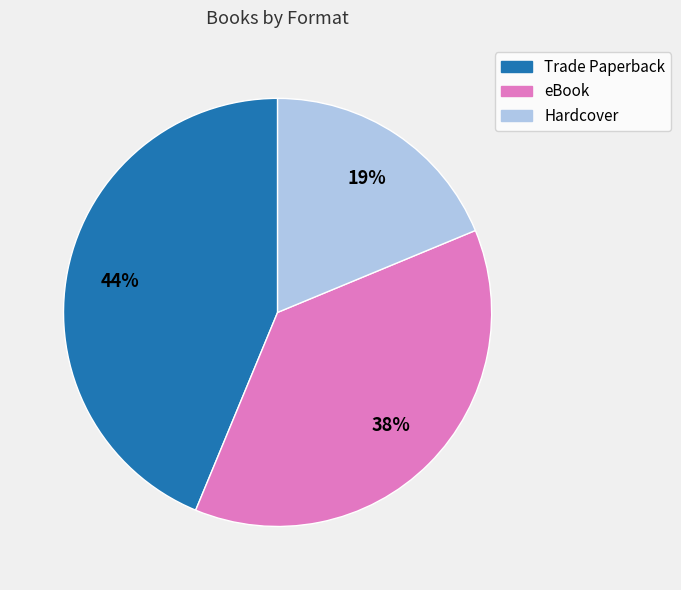

Is it true that eBook is 38% of the pie?

True